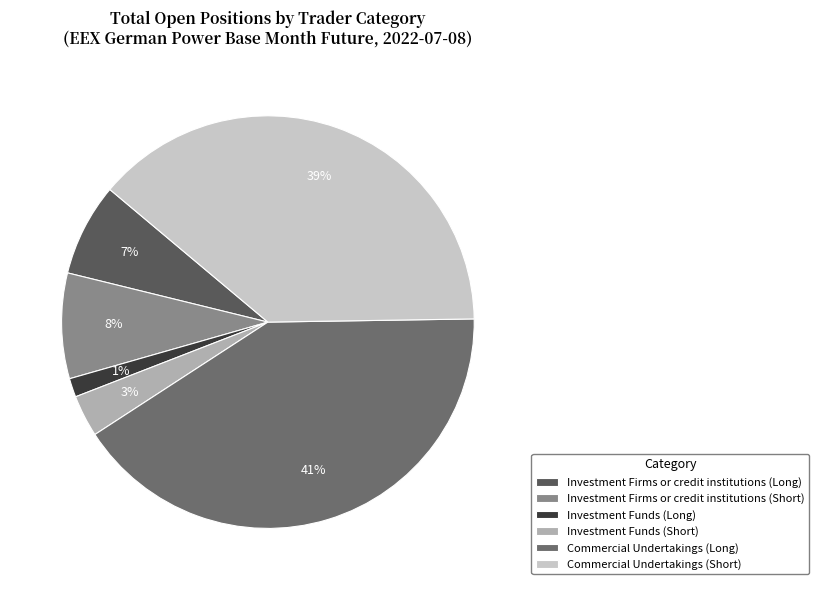

What is the largest slice in the pie chart?

Commercial Undertakings (Long)